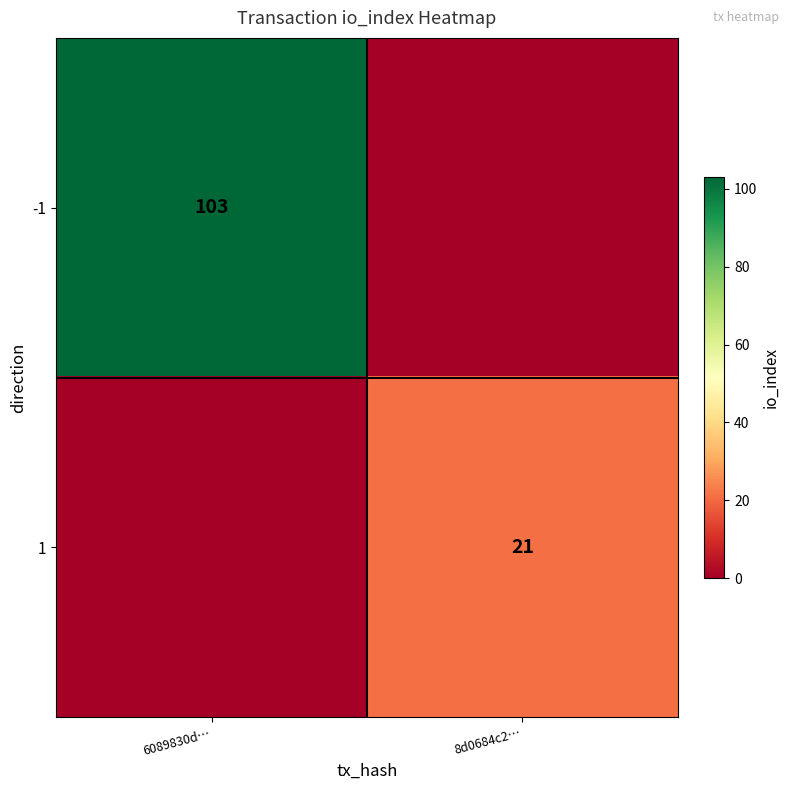

True or false: -1 has a value of 103 at 6089830d….

True